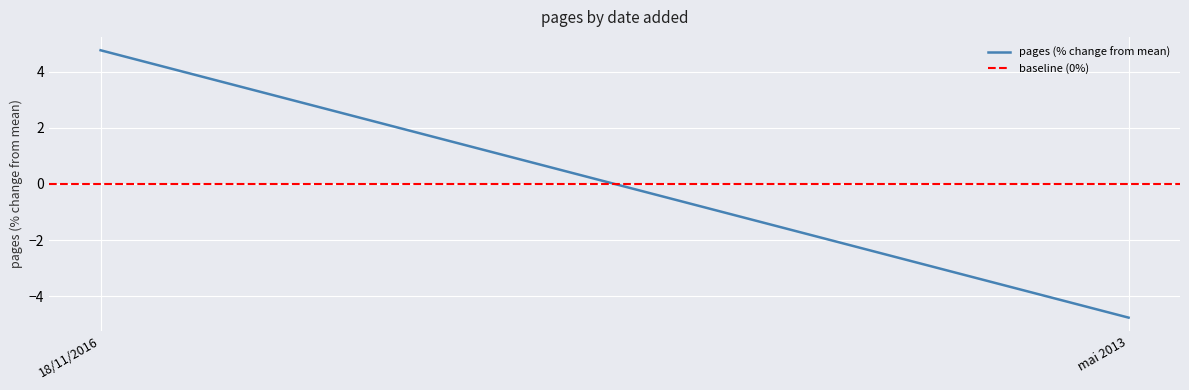

Reading left to right, extract all data points from this chart.

pages (% change from mean): 4.8	-4.8
baseline (0%): 0.0	0.0